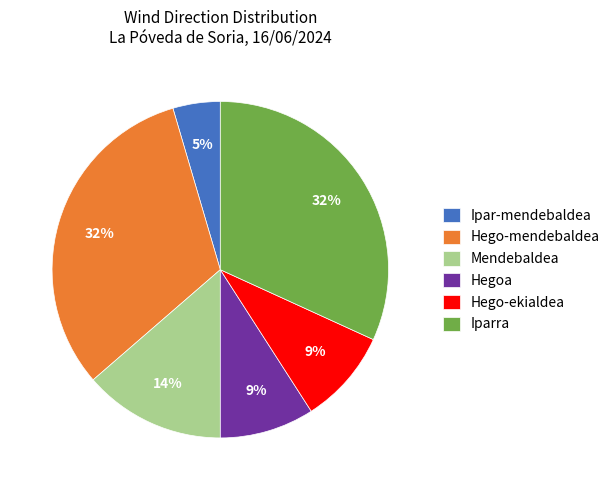

Do Hego-mendebaldea and Iparra together represent more than half of the pie?

Yes